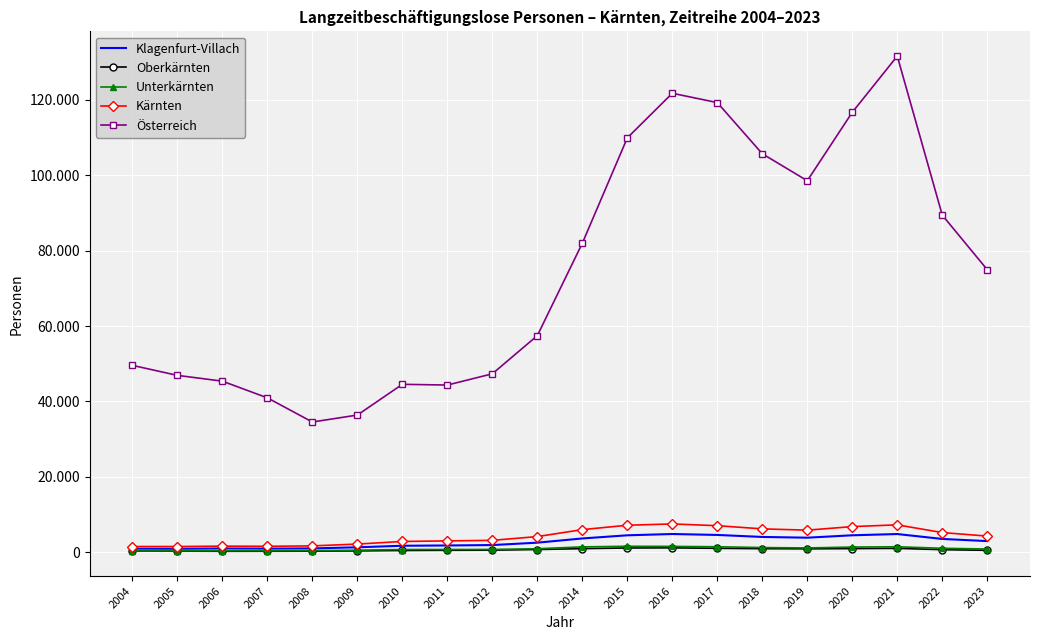

What are all the series names shown in the legend?

Klagenfurt-Villach, Oberkärnten, Unterkärnten, Kärnten, Österreich